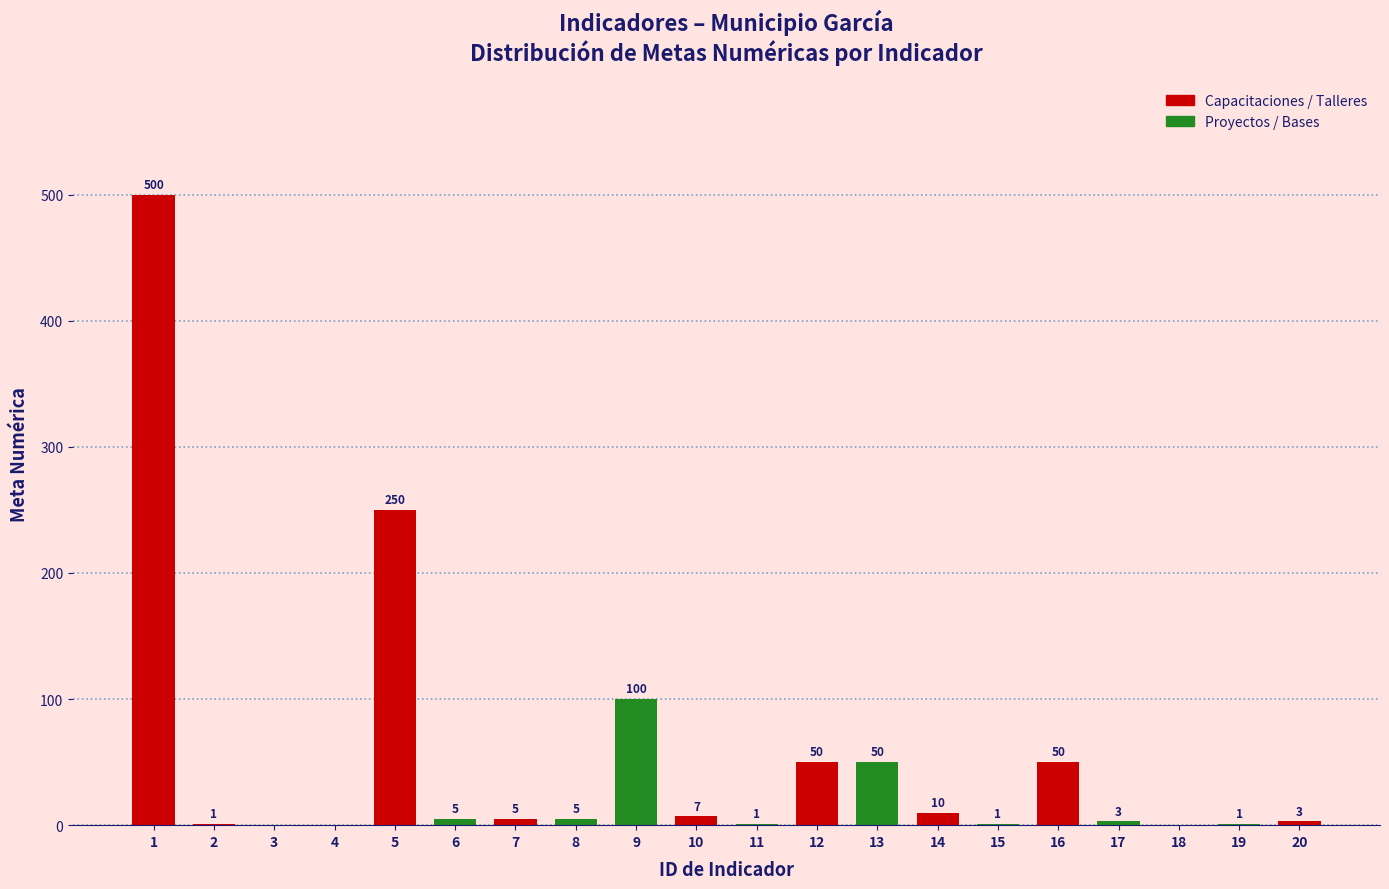

Reading left to right, extract all data points from this chart.

1=500	2=1	3=0	4=0	5=250	6=5	7=5	8=5	9=100	10=7	11=1	12=50	13=50	14=10	15=1	16=50	17=3	18=0	19=1	20=3